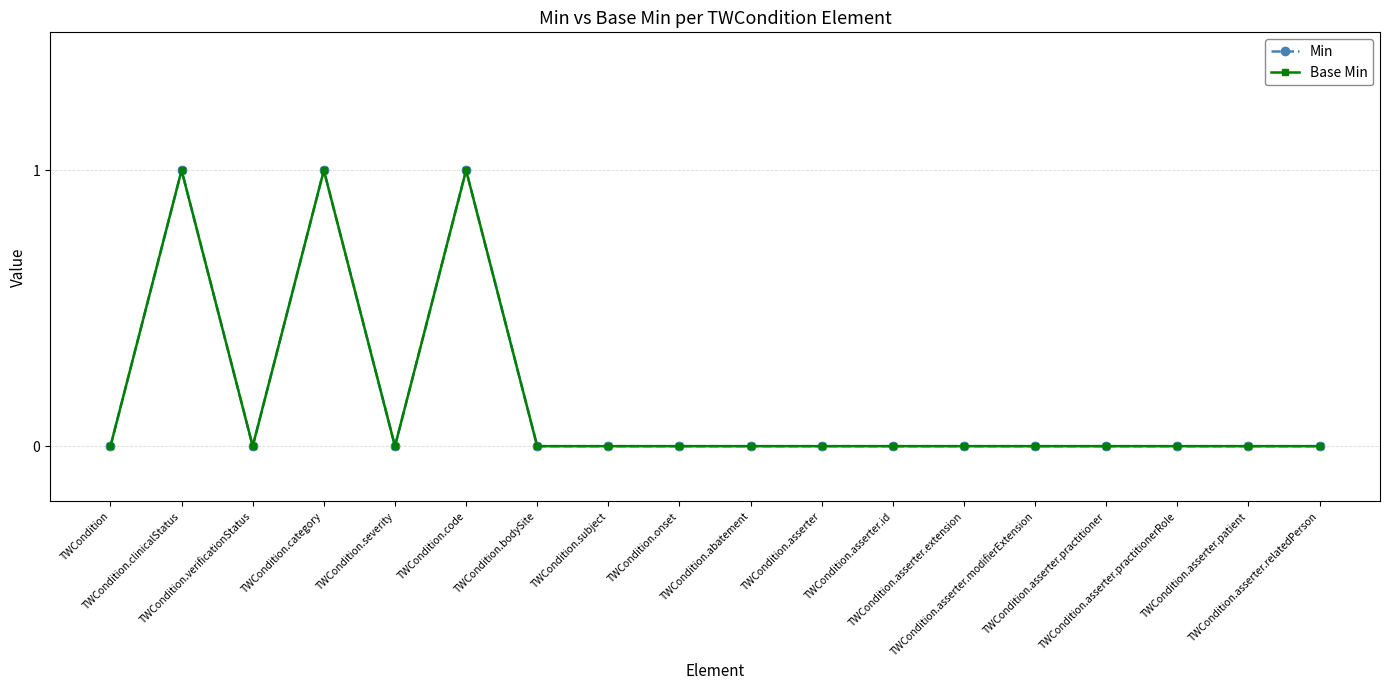

Which series has the largest total across all categories?

Min